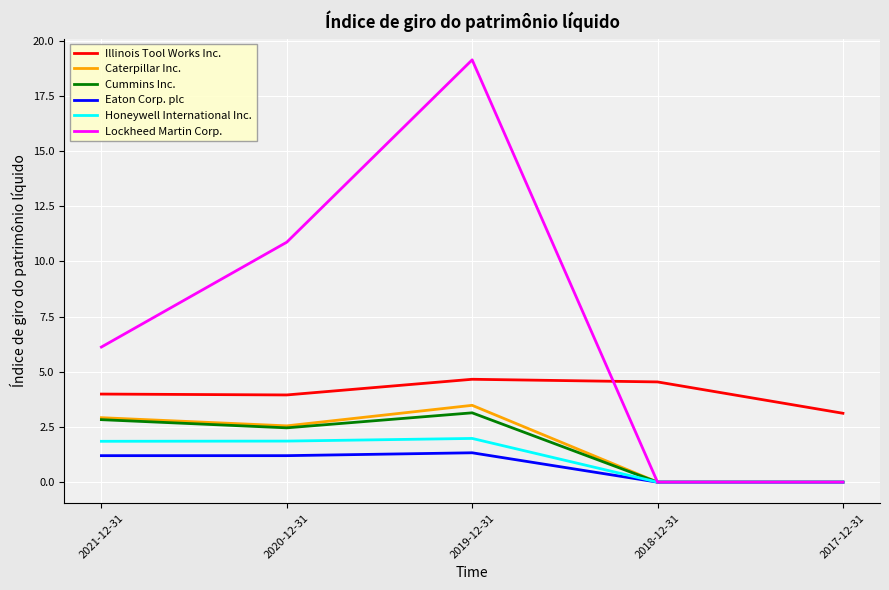

What position from the left is 2019-12-31?

3